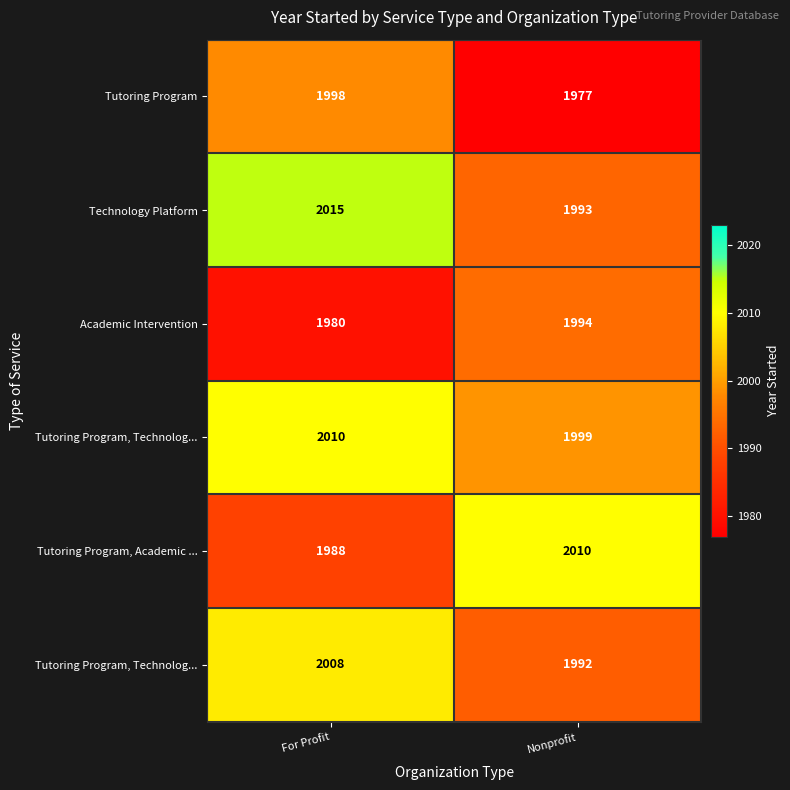

What is the total value across all series at For Profit?

11999